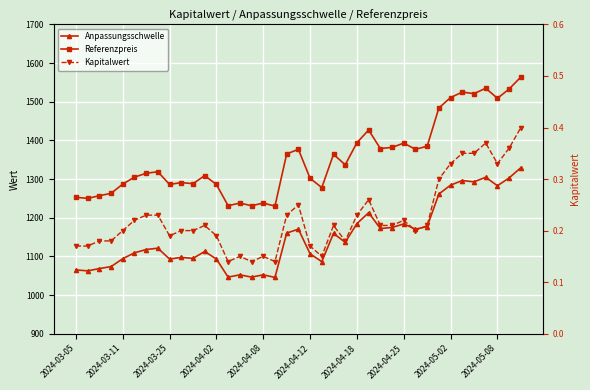

What is the value of the Anpassungsschwelle point at the 4th from the left?

1073.5